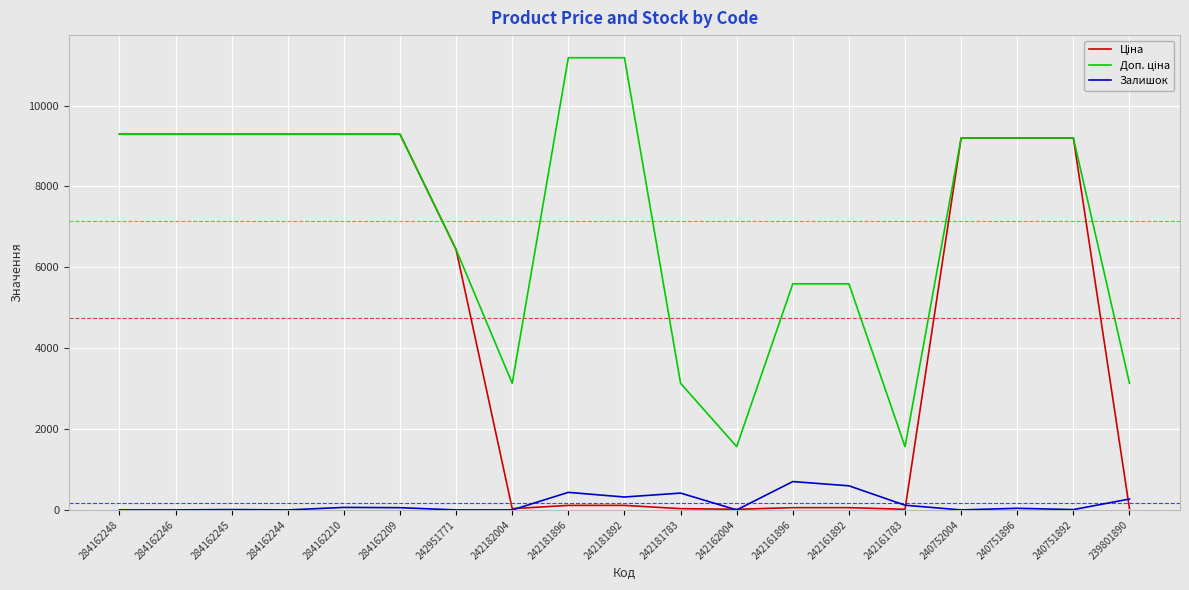

Is it true that Залишок equals 269.0 at 239801890?

True